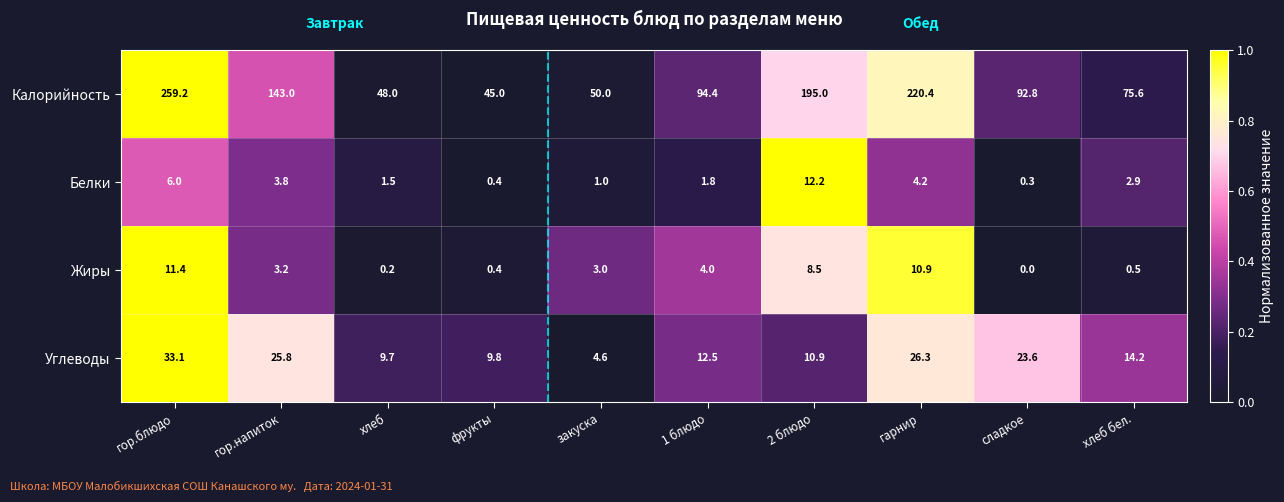

What is the total value across all series at гарнир?

261.8